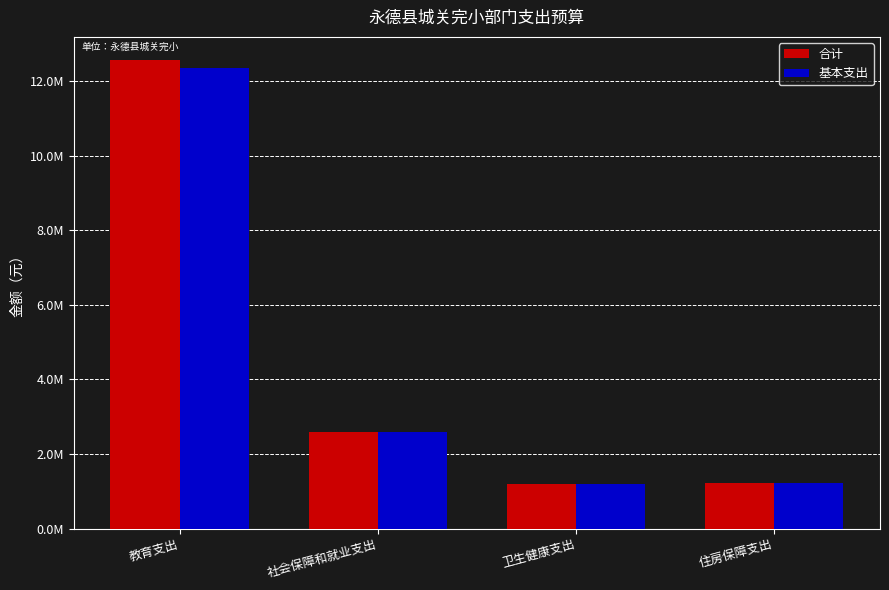

Reading left to right, what are all the values shown in this chart?

合计: 12558848.7	2594912.7	1204283.9	1231480.3
基本支出: 12353266.4	2594912.7	1204283.9	1231480.3